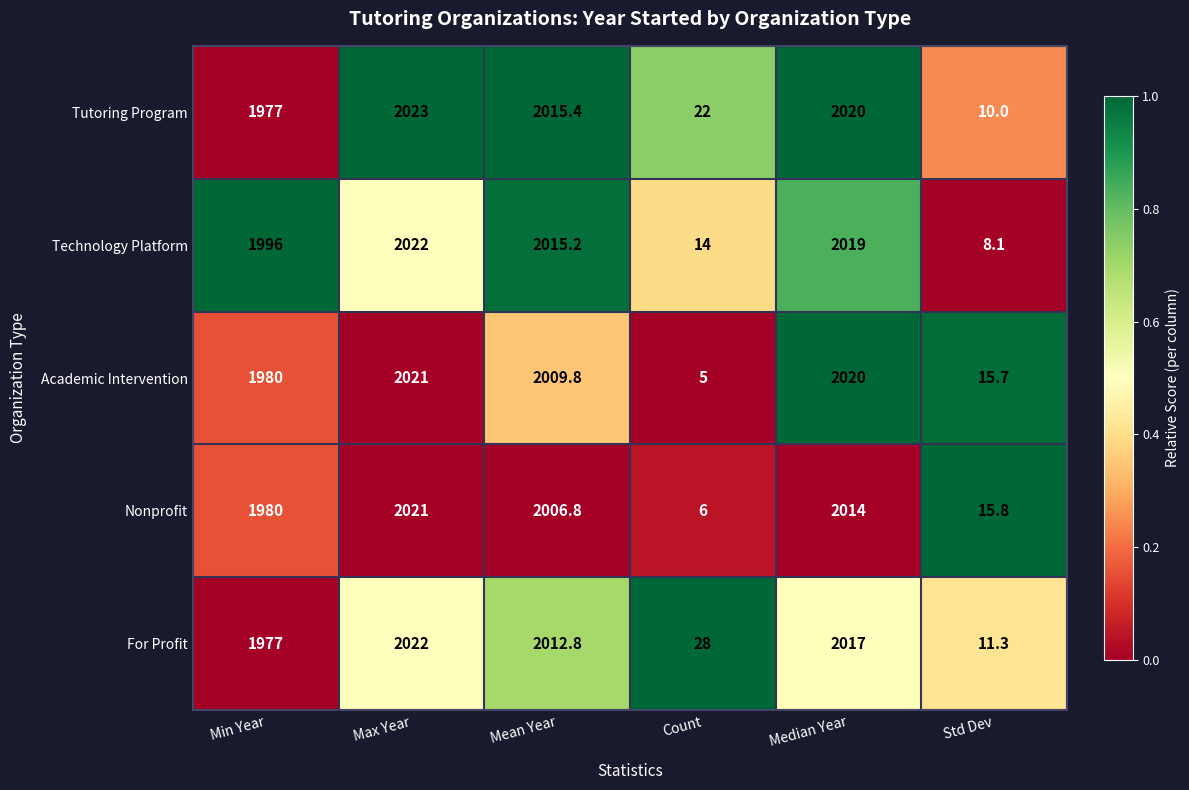

True or false: Academic Intervention has a value of 1.9 at Count.

False